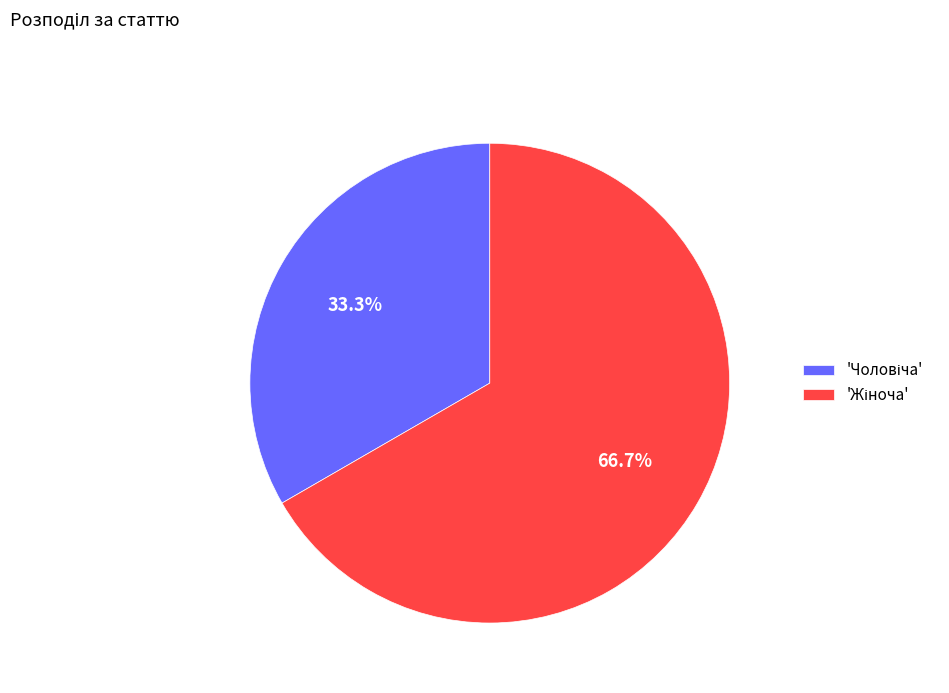

Does any single category account for the majority?

Yes